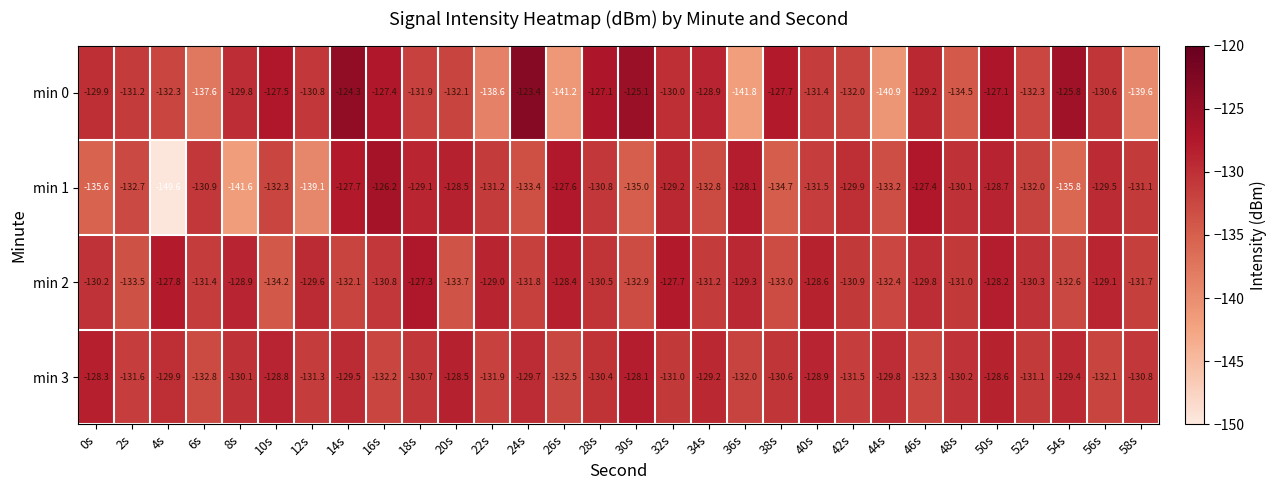

At which category does the chart reach its minimum across all series?

4s